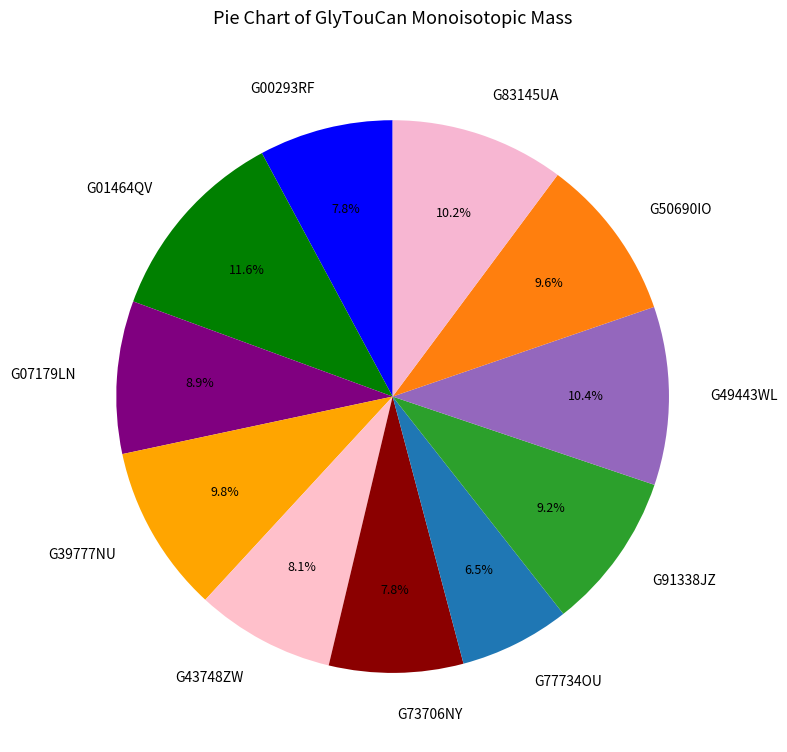

Combined, what portion of the pie is G43748ZW and G50690IO?

17.7%